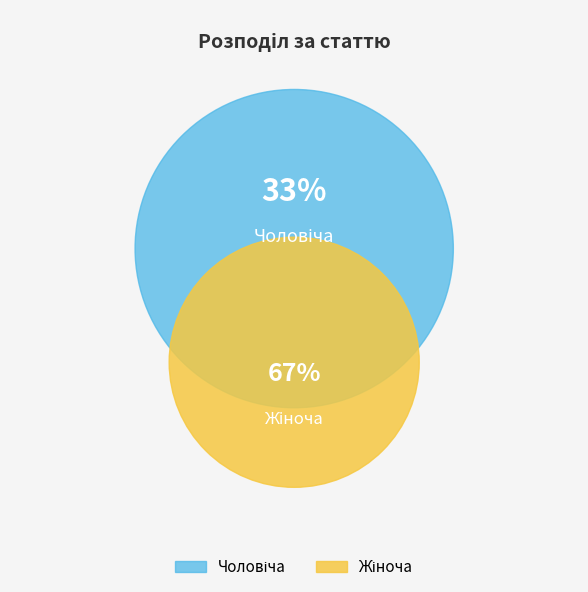

How many segments does this pie chart have?

2